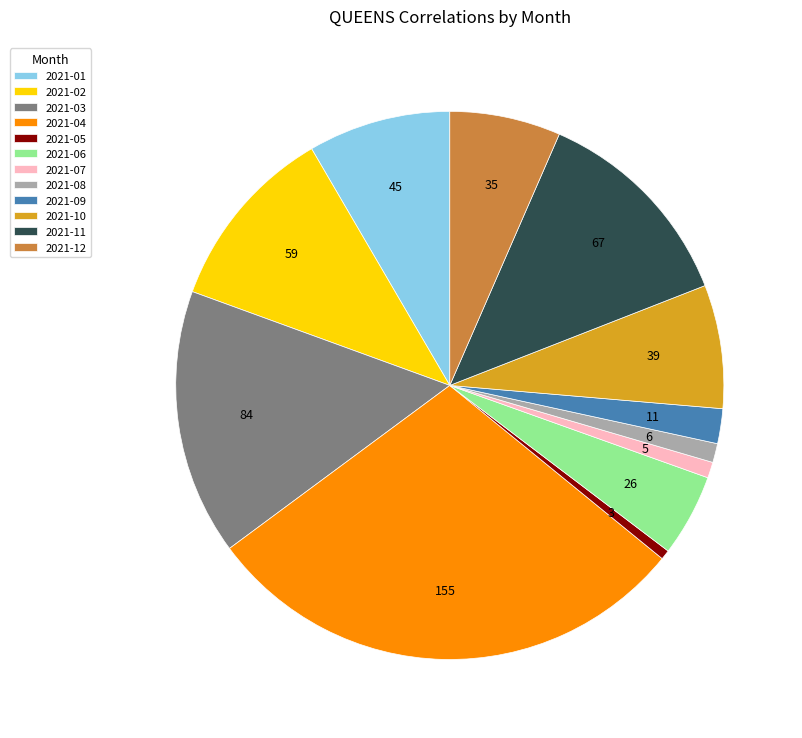

How many slices are in this pie chart?

12